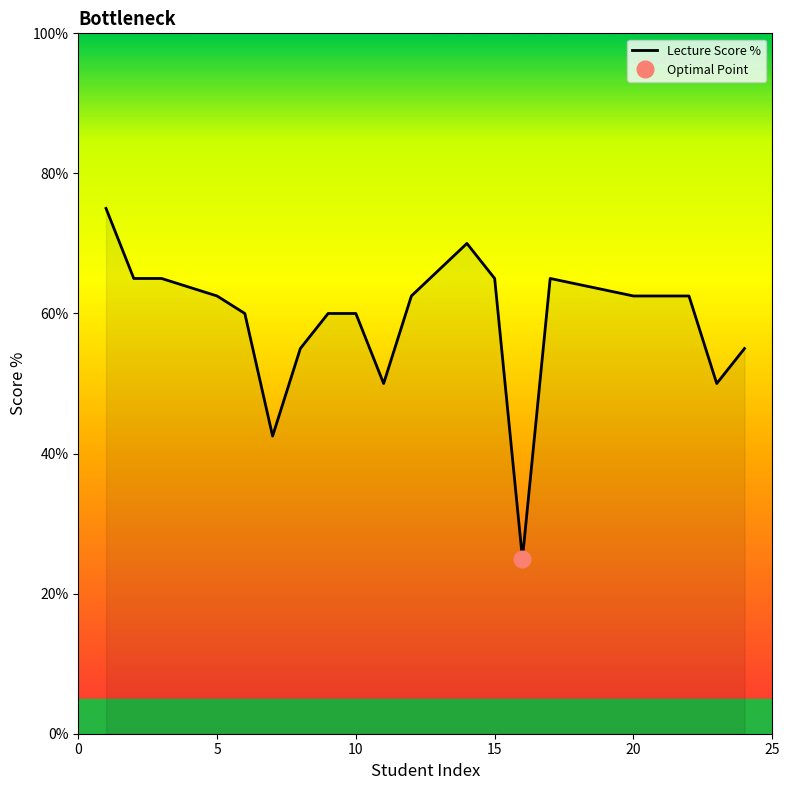

Reading left to right, extract all data points from this chart.

75.0	65.0	65.0	62.5	60.0	42.5	55.0	60.0	60.0	50.0	62.5	70.0	65.0	25.0	65.0	62.5	62.5	62.5	50.0	55.0